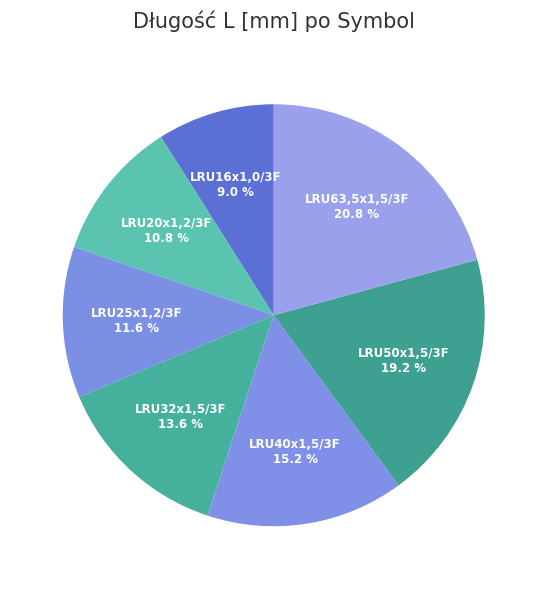

Approximately how many times larger is the value at LRU32x1,5/3F compared to LRU63,5x1,5/3F?

0.7